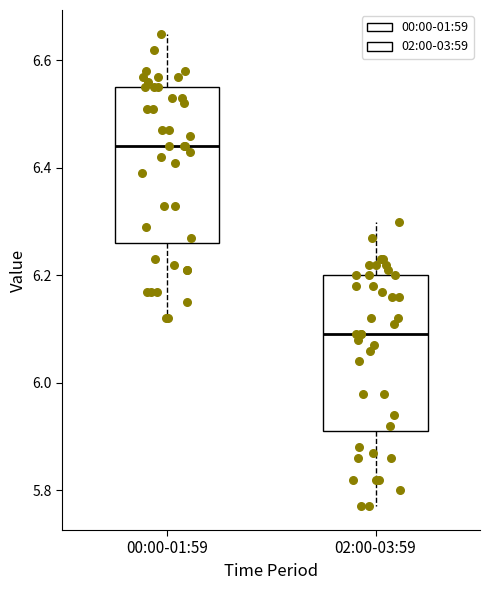

Which box has the lowest median line?

02:00-03:59